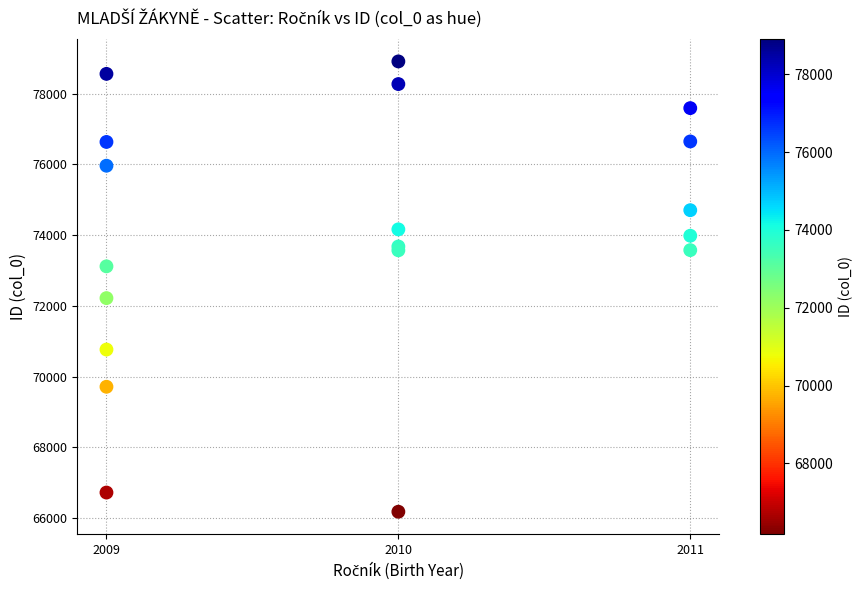

What Y value in the scatter plot is closest to 72545?

72219